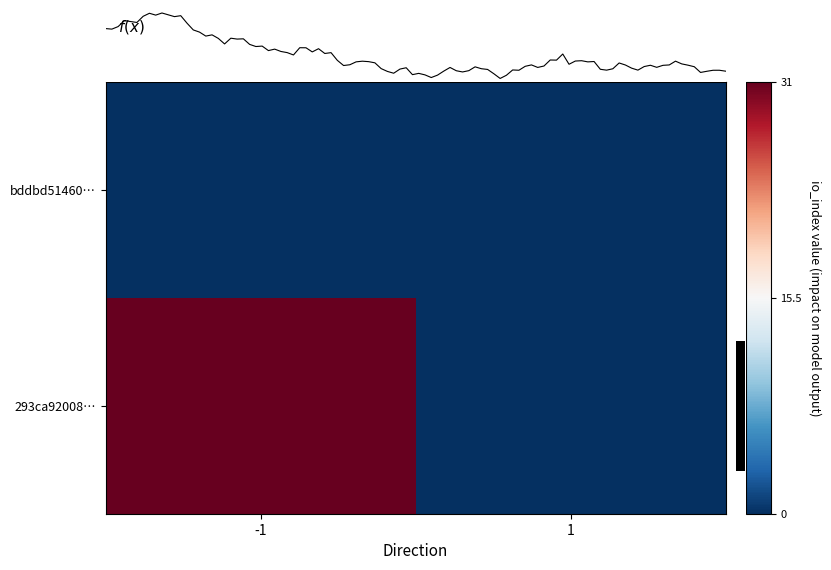

Count the number of categories in the chart.

2